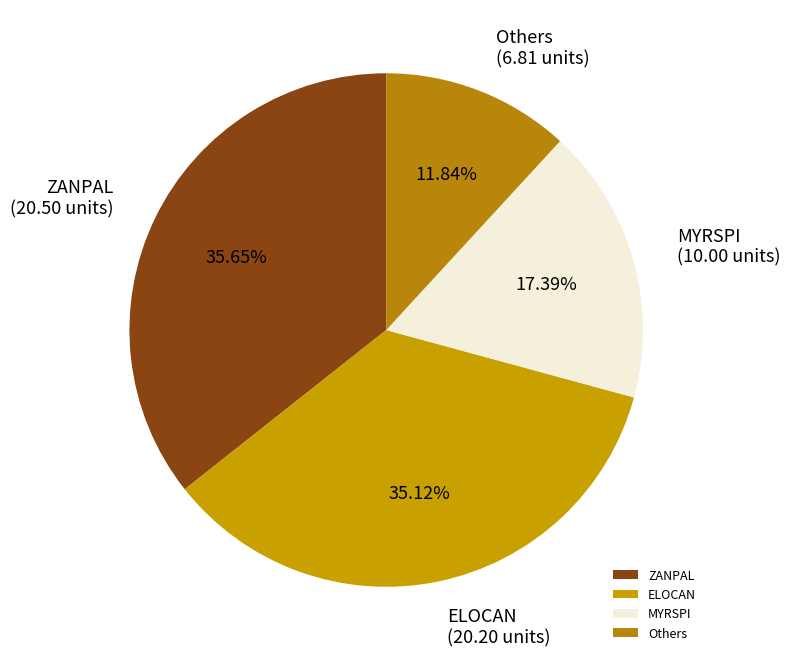

Which slice is the smallest?

Others